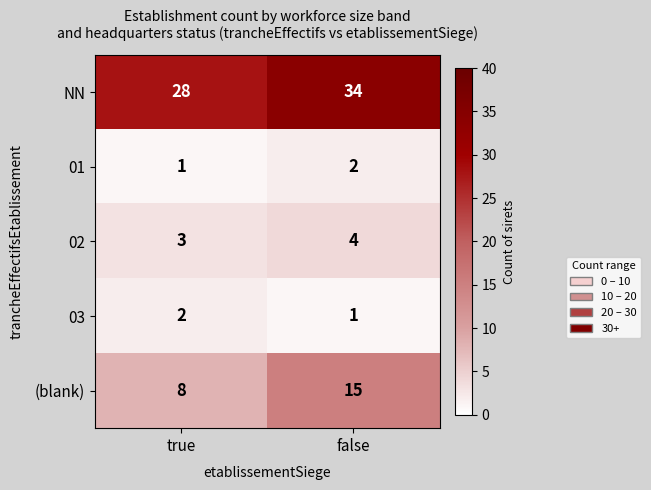

List the labels in order of 02 value, largest first.

false, true